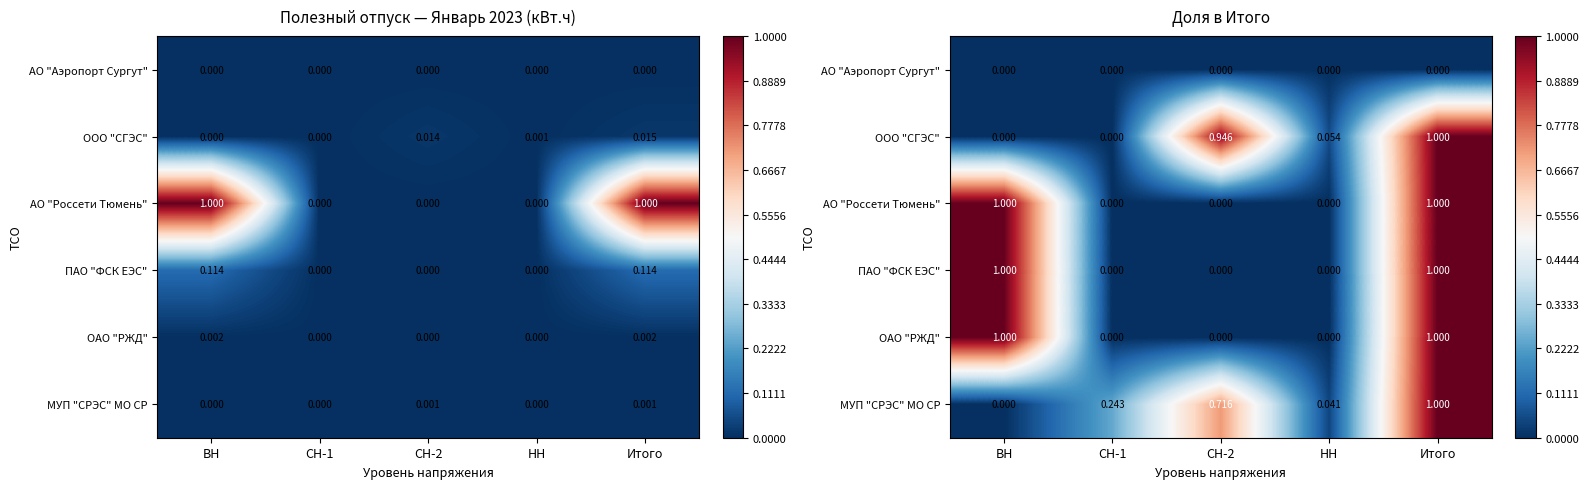

Which category has the highest value across all series?

Итого